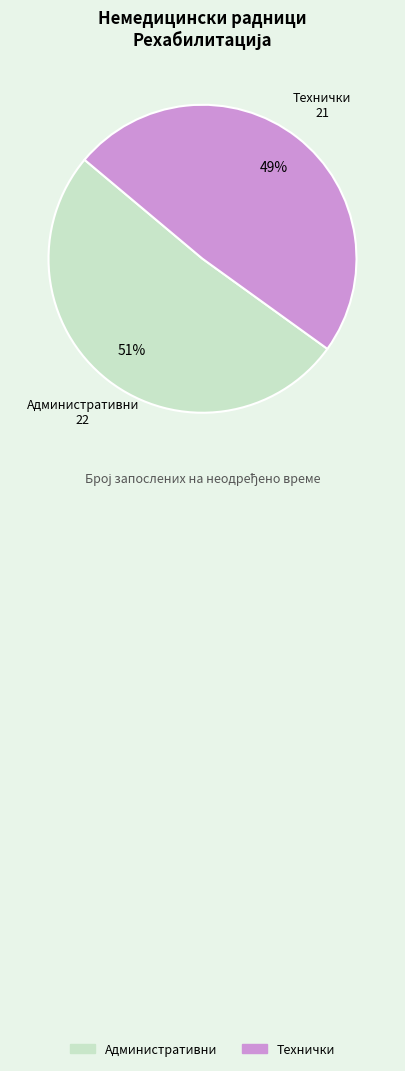

True or false: Административни accounts for 60% of the total.

False